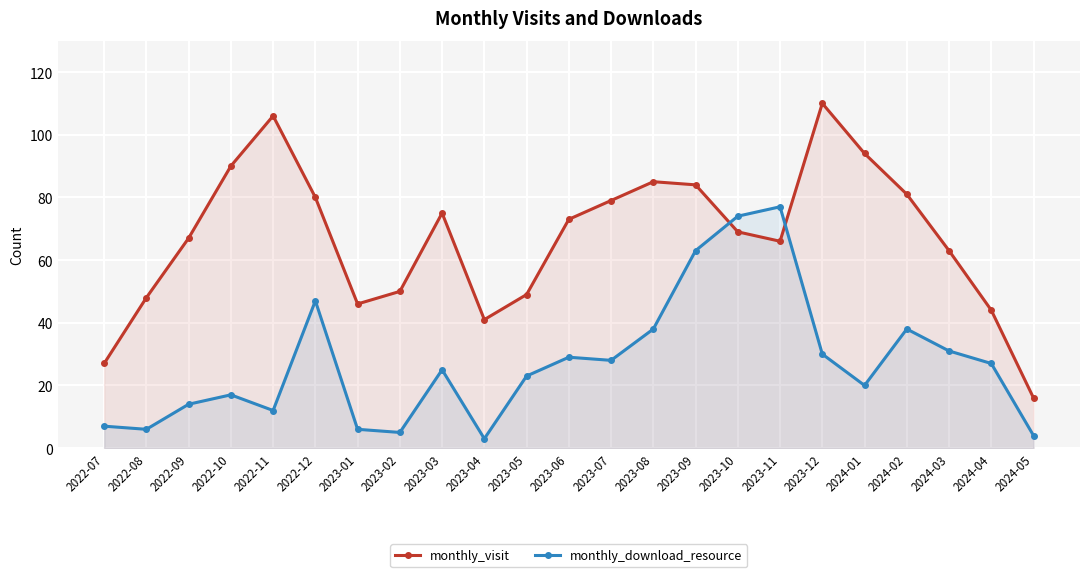

What is the total value across all series at 2023-09?

147